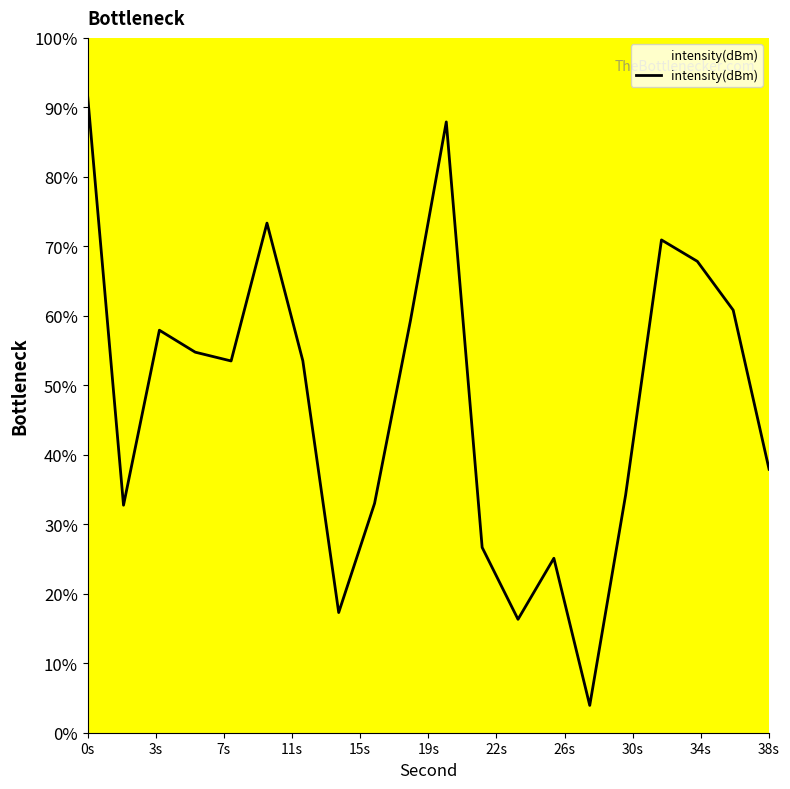

What is the difference between the maximum and minimum values?

87.7